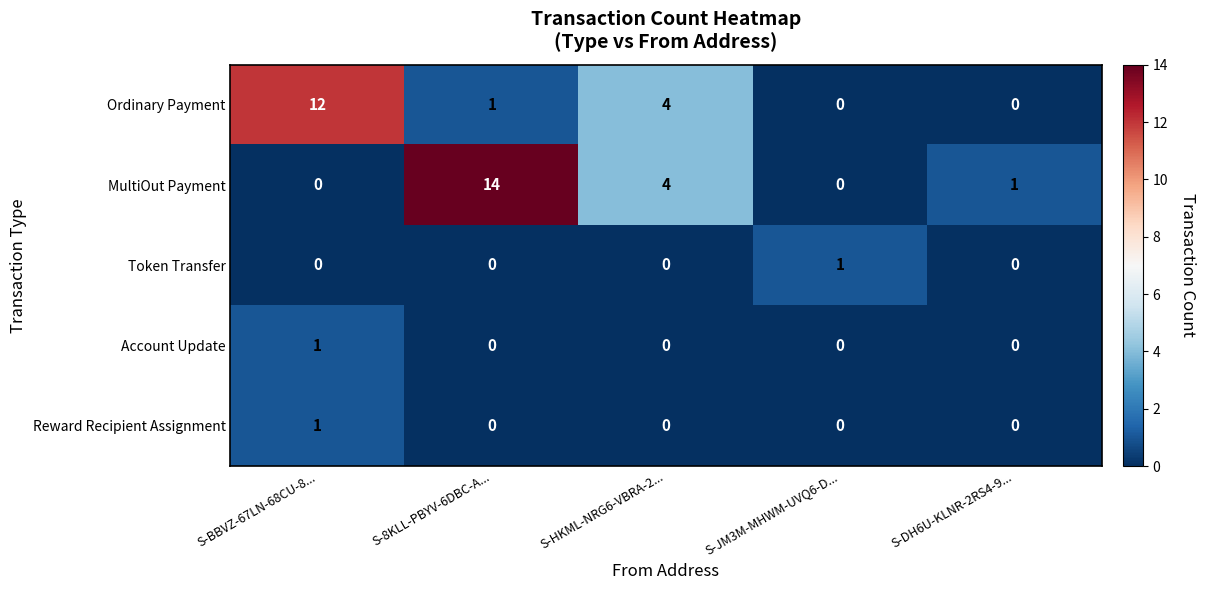

At which label does Ordinary Payment reach its peak?

S-BBVZ-67LN-68CU-8...